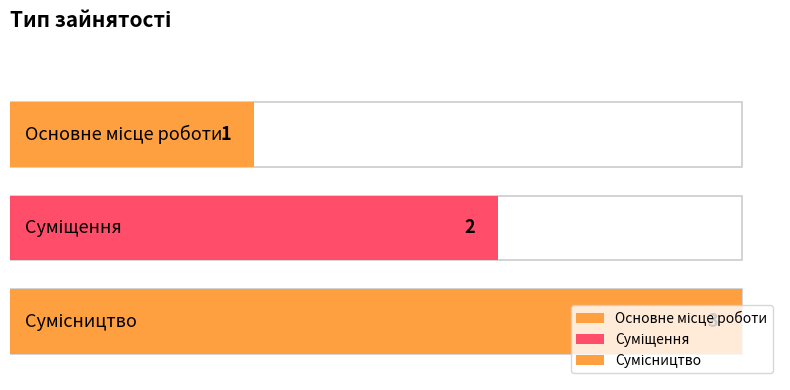

Reading left to right, extract all data points from this chart.

1	2	3